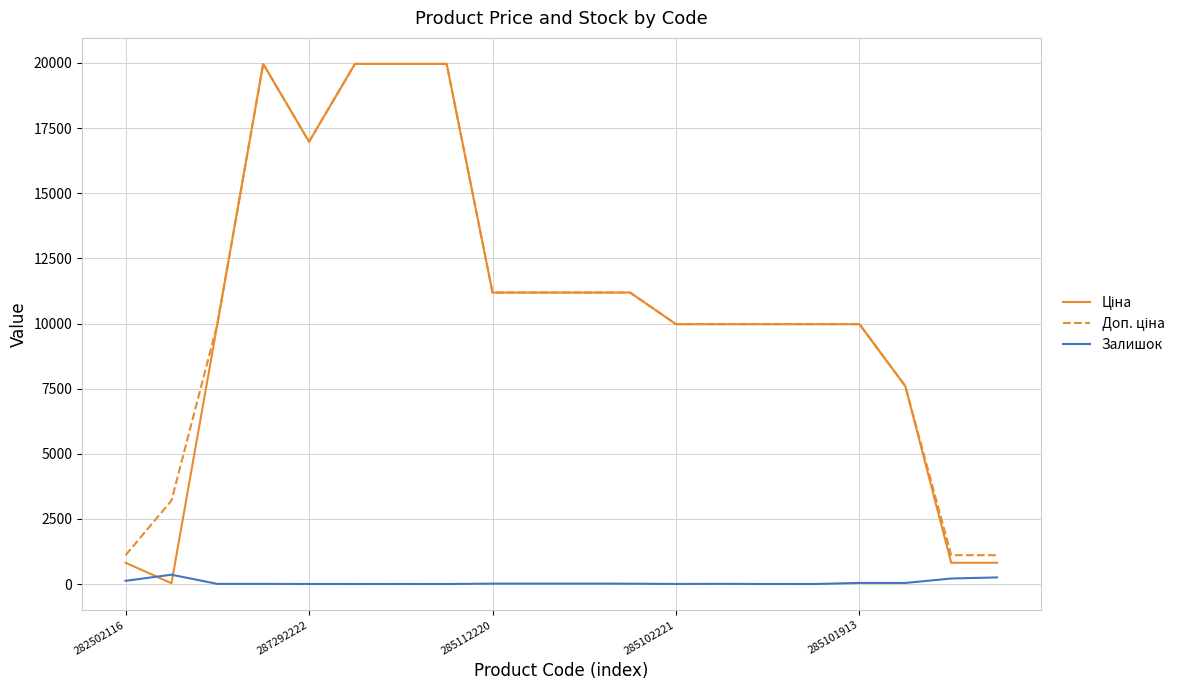

How many lines are shown in the chart?

3